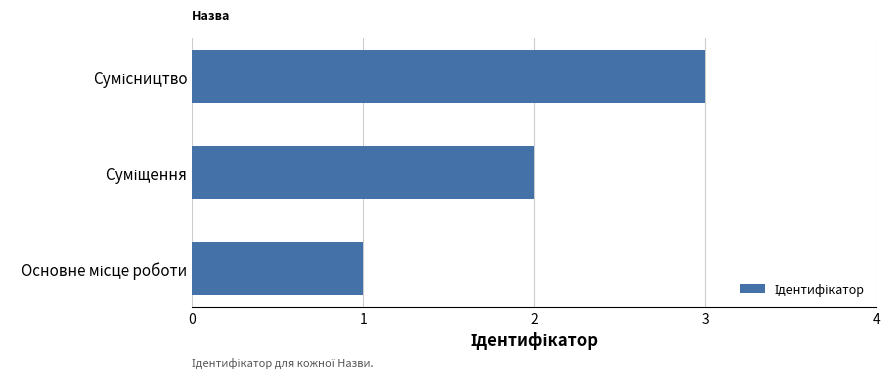

What is the maximum value shown in the chart?

3